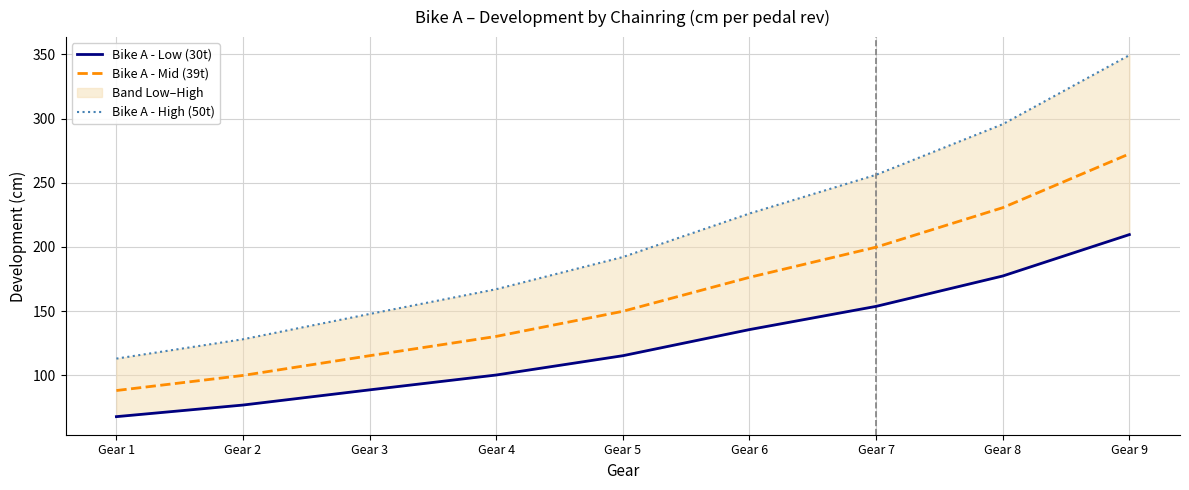

Reading right to left, what are all the values shown in this chart?

Bike A - Low (30t): Gear 9=209.6	Gear 8=177.3	Gear 7=153.7	Gear 6=135.6	Gear 5=115.3	Gear 4=100.2	Gear 3=88.7	Gear 2=76.9	Gear 1=67.8
Bike A - Mid (39t): Gear 9=272.5	Gear 8=230.6	Gear 7=199.8	Gear 6=176.3	Gear 5=149.9	Gear 4=130.3	Gear 3=115.3	Gear 2=99.9	Gear 1=88.2
Bike A - High (50t): Gear 9=349.3	Gear 8=295.6	Gear 7=256.2	Gear 6=226.0	Gear 5=192.1	Gear 4=167.1	Gear 3=147.8	Gear 2=128.1	Gear 1=113.0